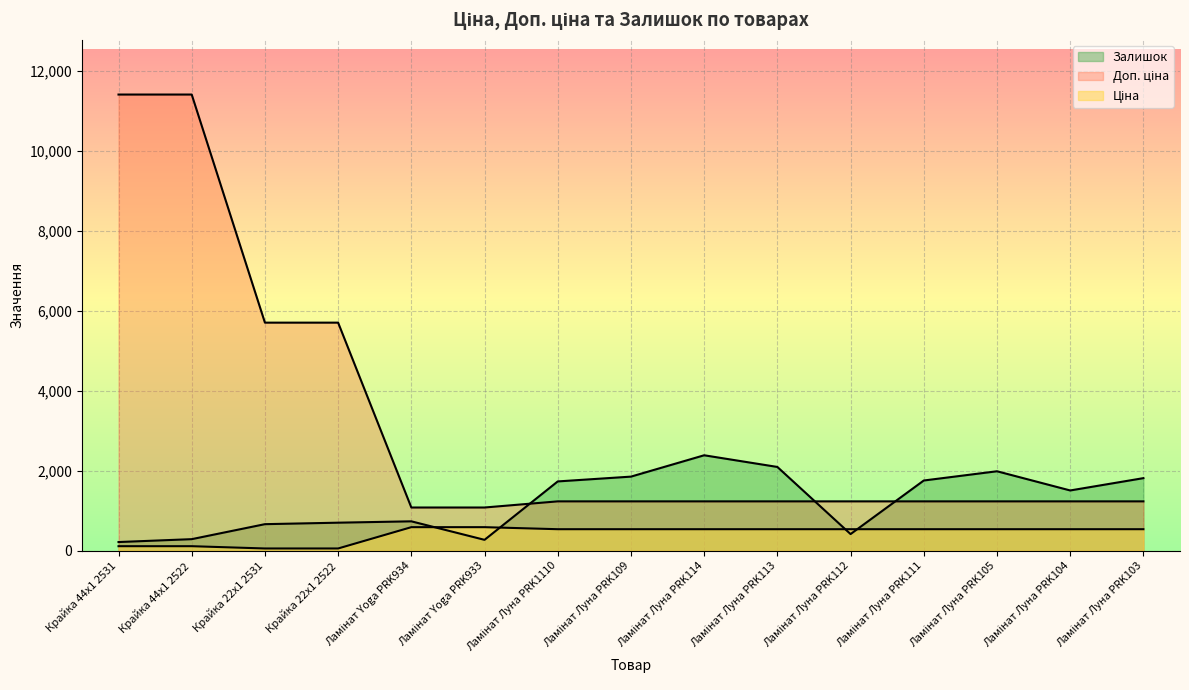

What is the maximum value shown in the chart?

11410.0